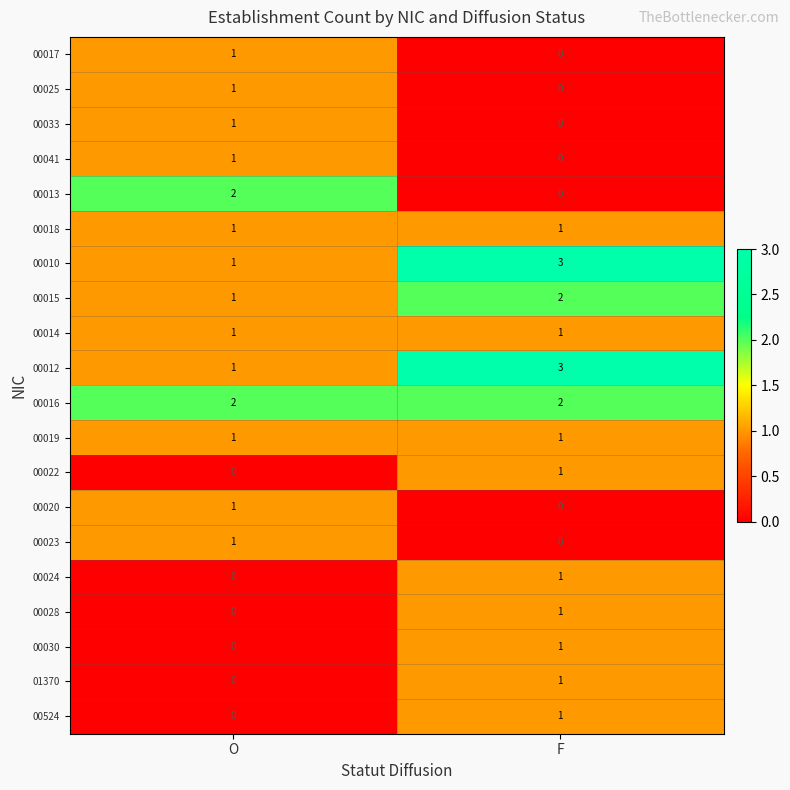

What is the total value across all series at F?

19